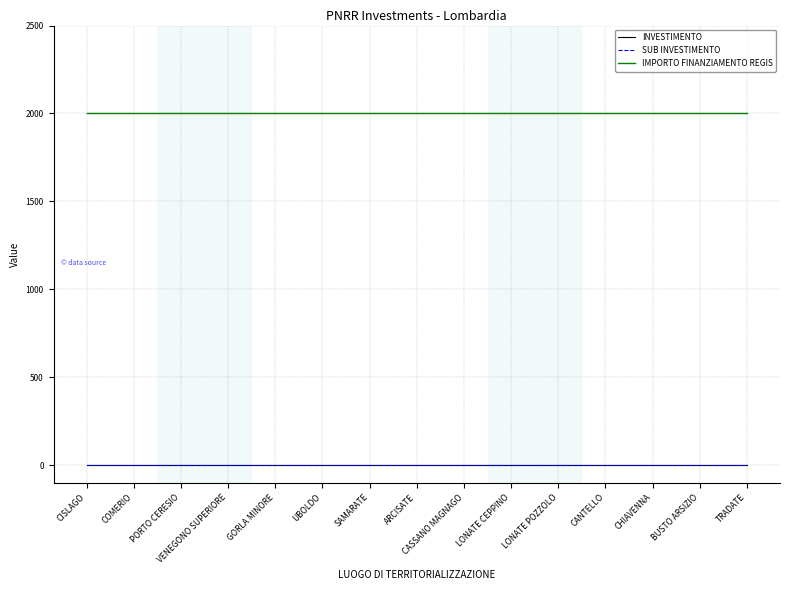

How many lines are shown in the chart?

3